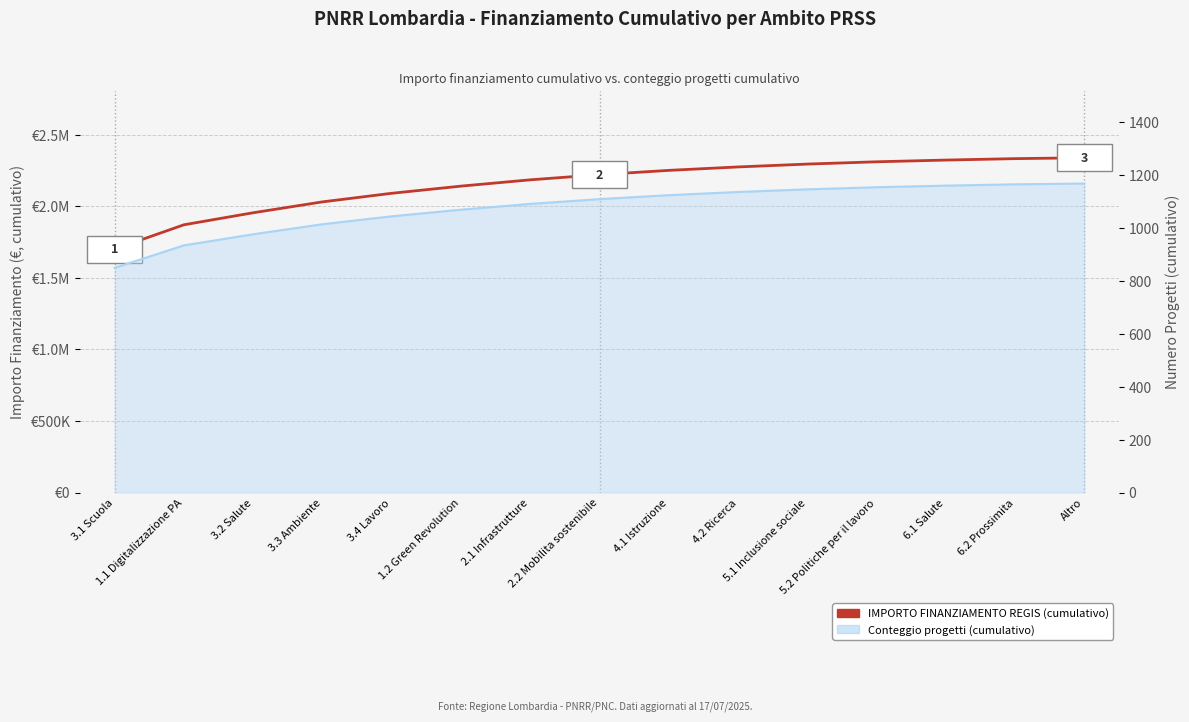

How many lines are shown in the chart?

2